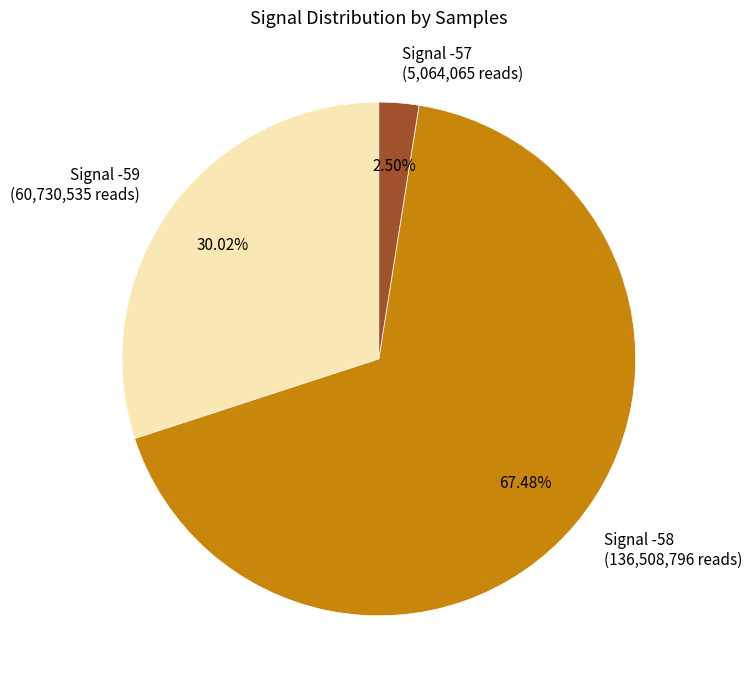

How much of the chart is everything except Signal -58?

32.5%